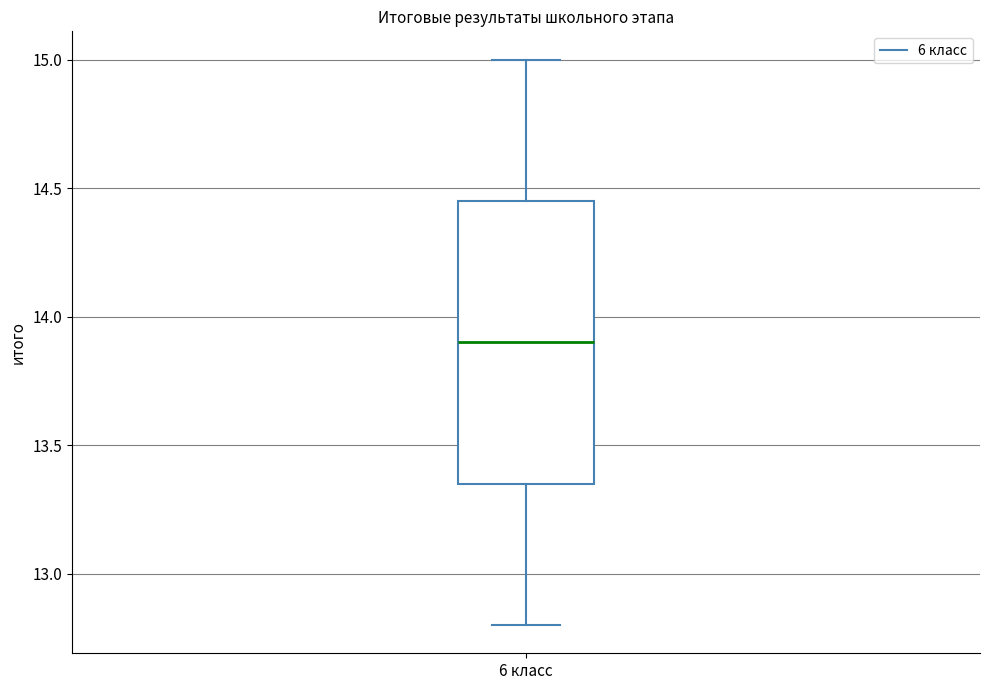

Transcribe this box plot: give where the median line is, the range the box spans, and where the two whiskers end, as read against the y-axis. The values are not printed on the chart, so give them approximately, as read against the axis.

median 13.90, box 13.35 to 14.45, whiskers 12.80 to 15.00